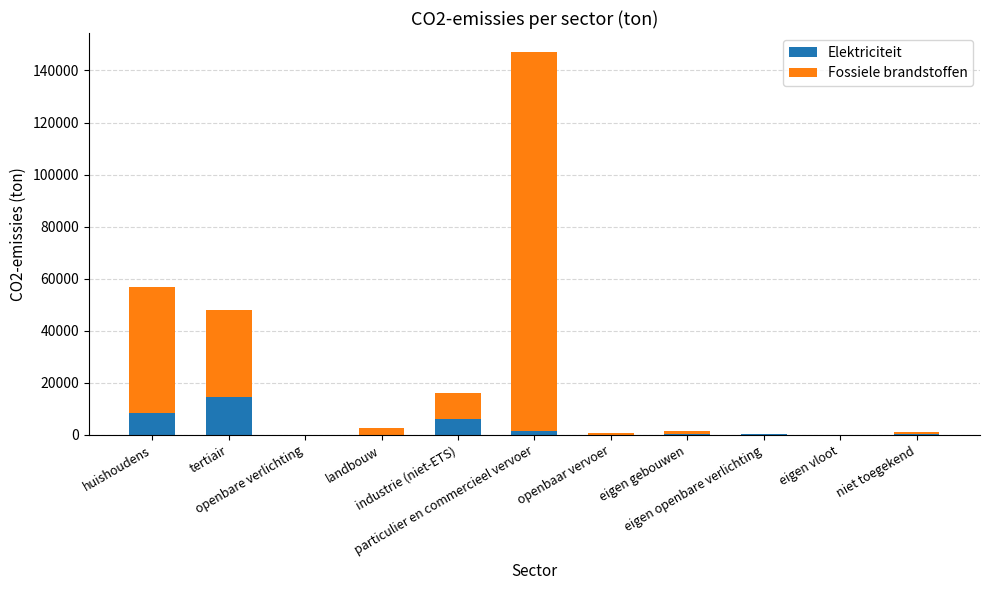

What is the maximum value for Elektriciteit?

14419.1